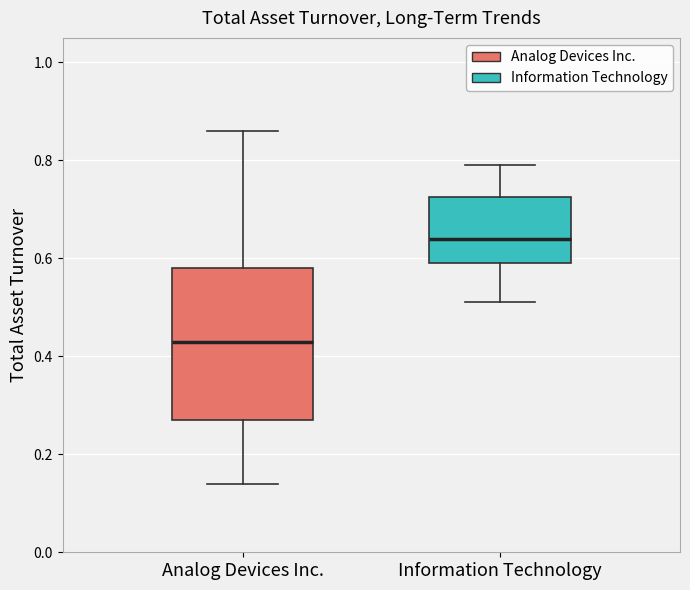

Which box has the lowest median line?

Analog Devices Inc.